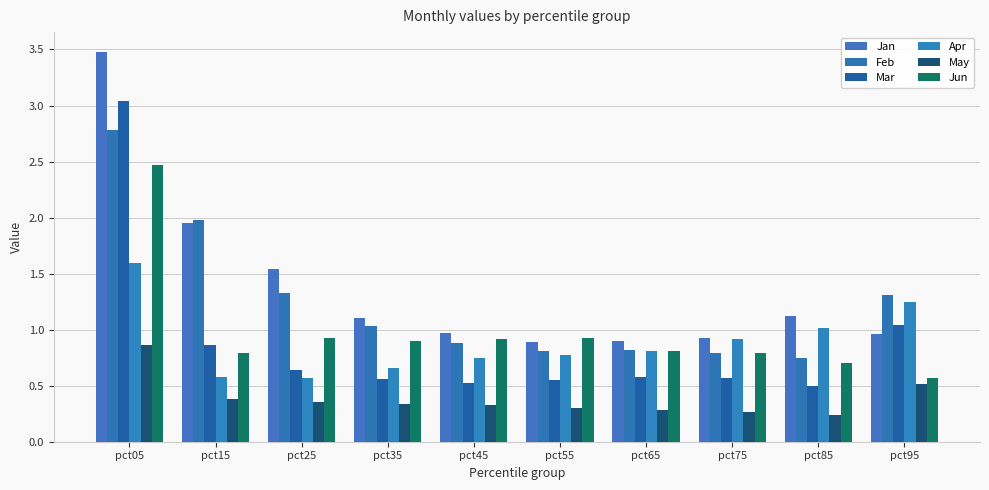

What is the sum of the Feb values at pct95 and pct15?

3.3